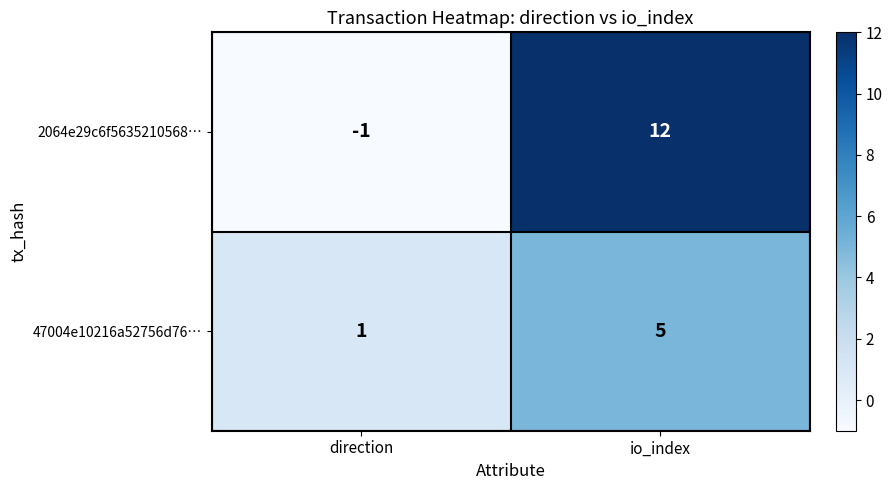

Which series has the widest spread of values?

2064e29c6f5635210568…